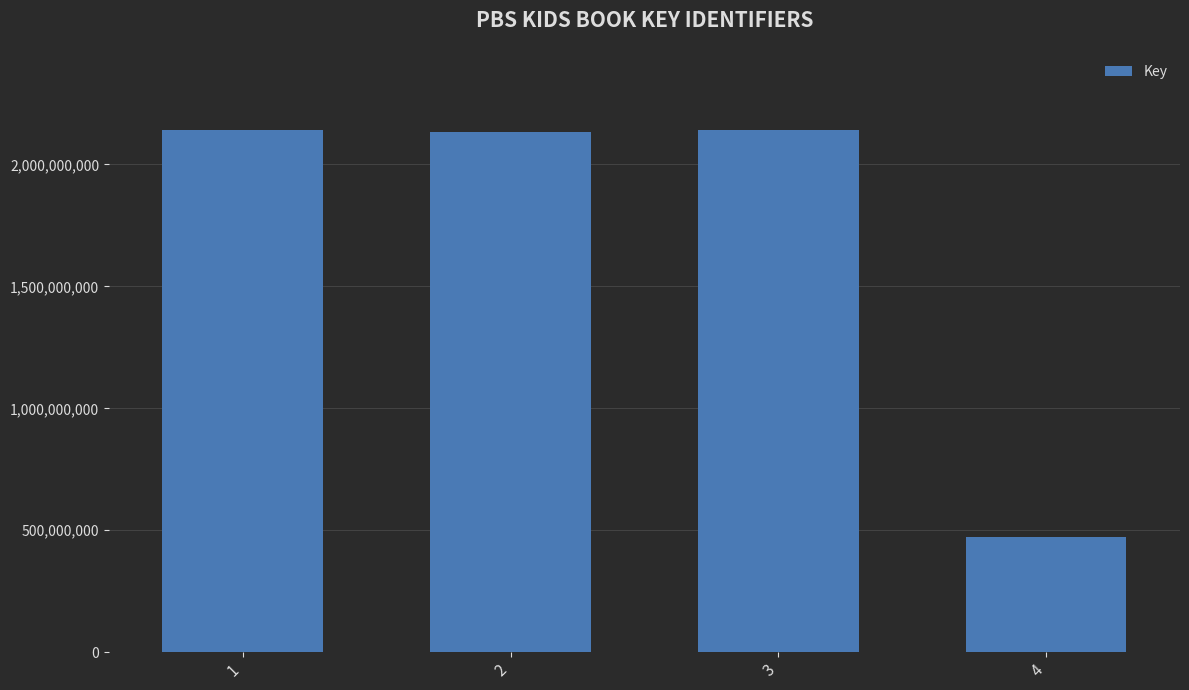

What is the greatest value displayed?

2139701039